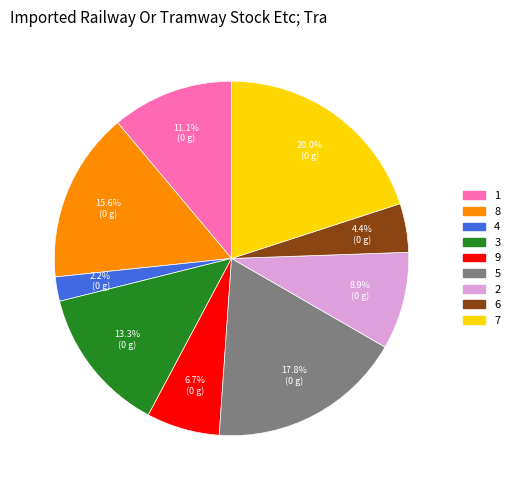

Approximately how many times larger is the value at 3 compared to 1?

1.2